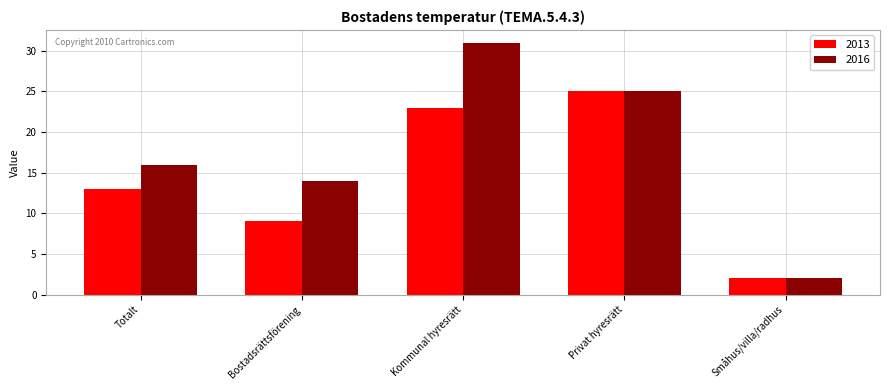

Is the value of 2013 at Bostadsrättsförening greater than the value of 2016 at Kommunal hyresrätt?

No